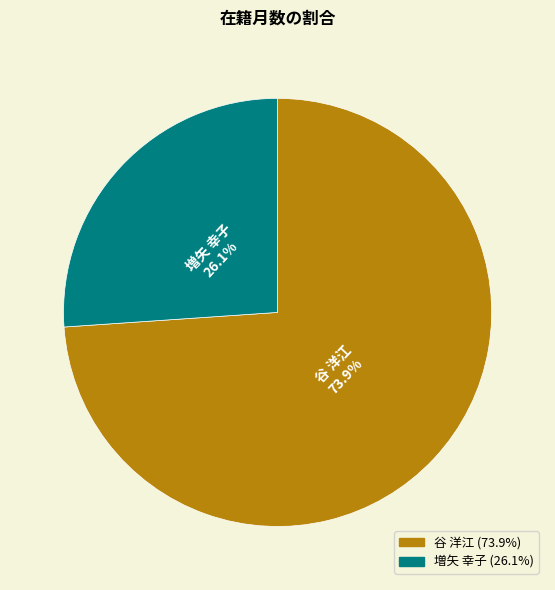

How many segments does this pie chart have?

2